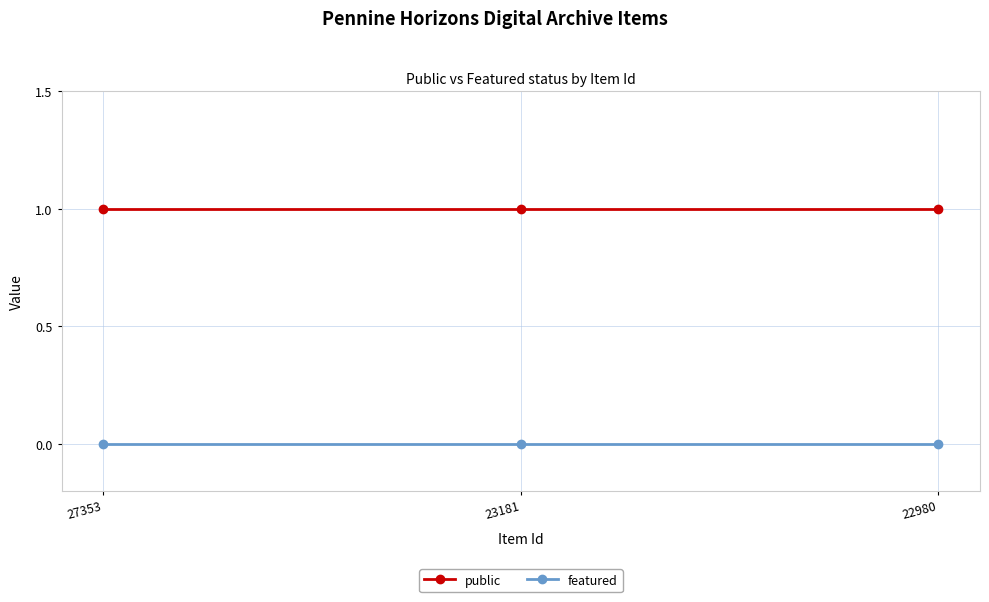

Which series has the largest total across all categories?

public